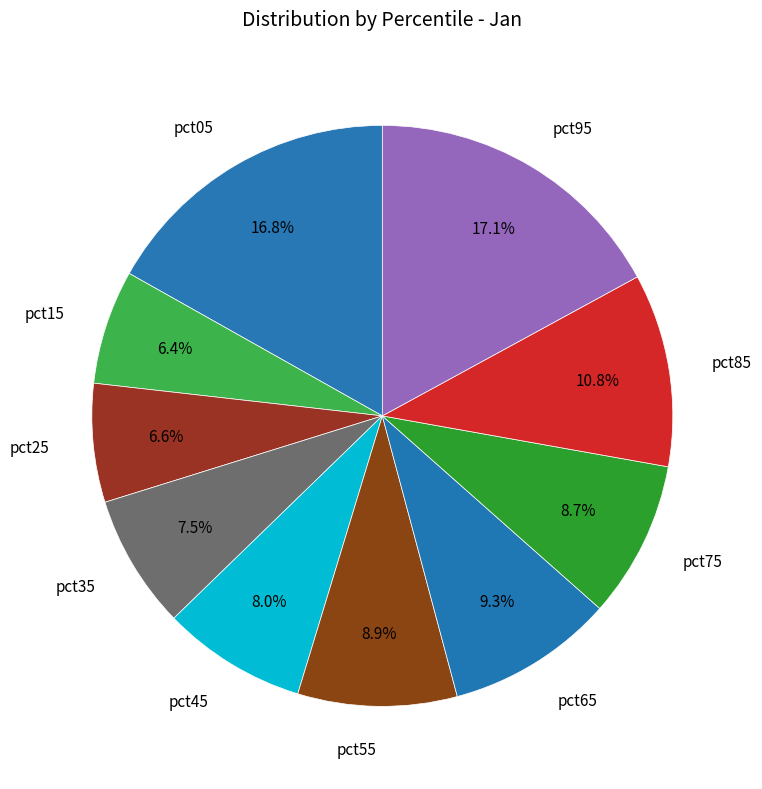

How many segments does this pie chart have?

10